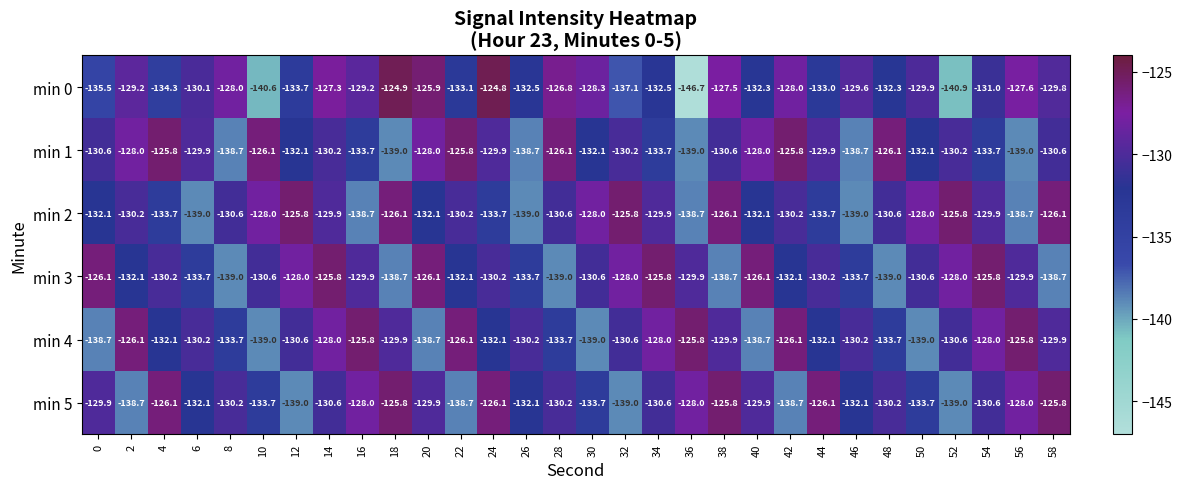

The value of min 2 at 28 is -130.6. True or false?

True